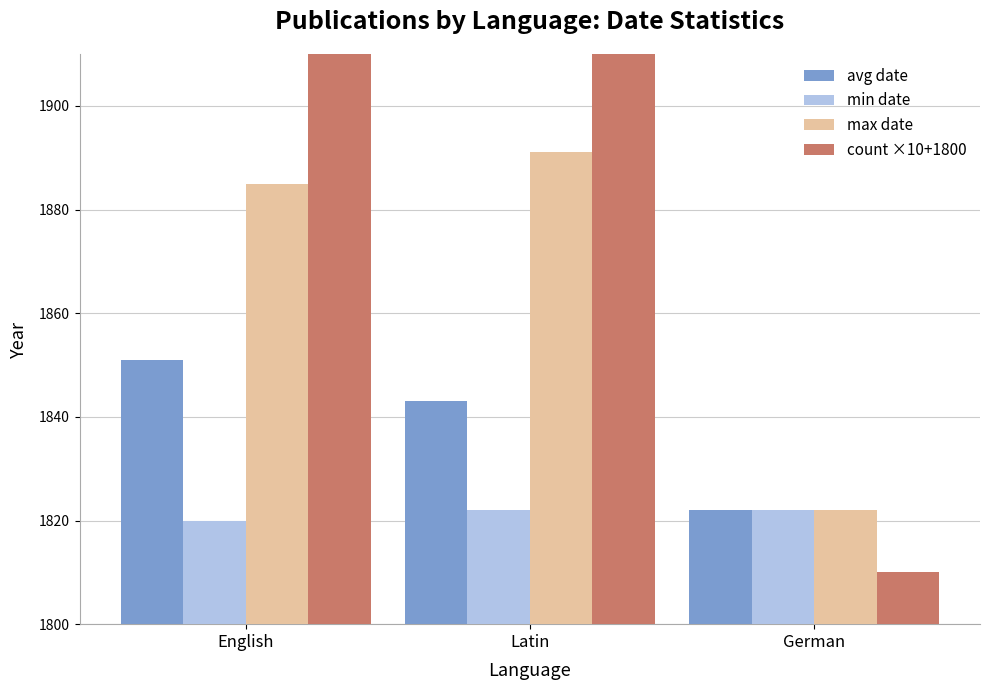

Reading left to right, transcribe all the data shown in this chart.

avg date: 1851	1843	1822
min date: 1820	1822	1822
max date: 1885	1891	1822
count ×10+1800: 1910	1920	1810